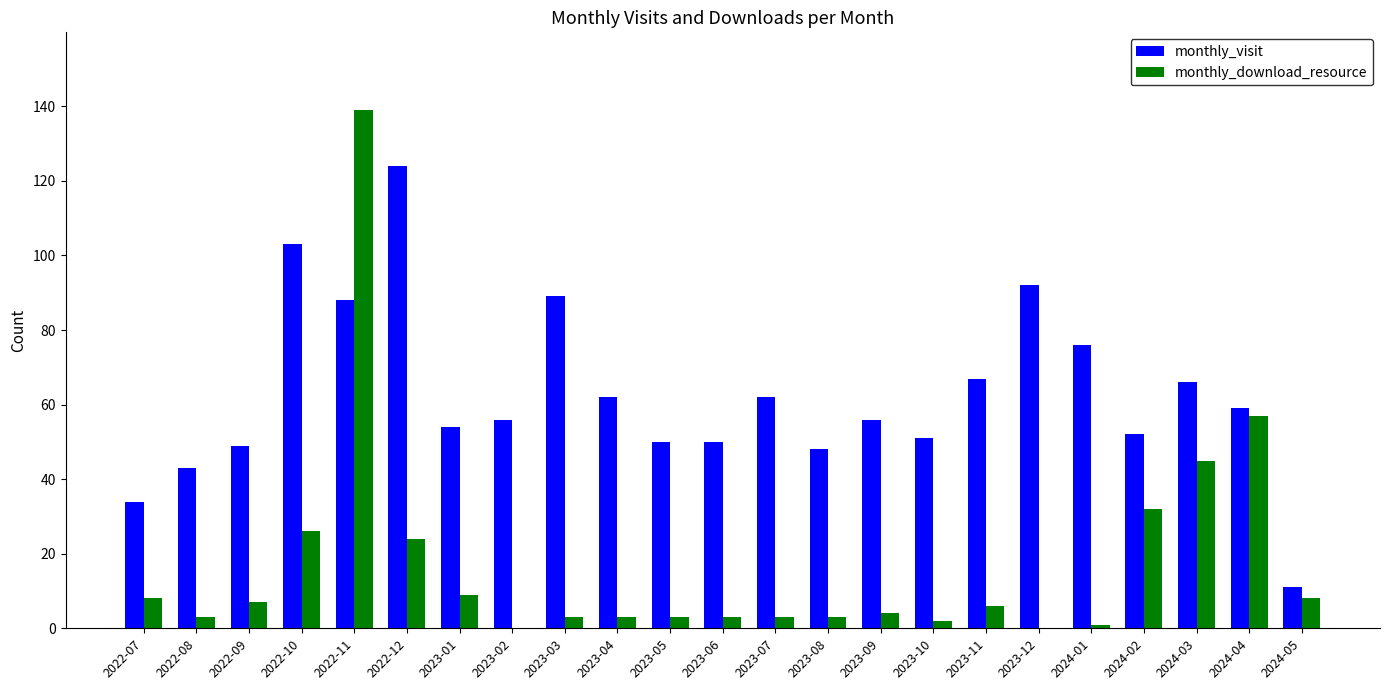

How many series are shown in this chart?

2